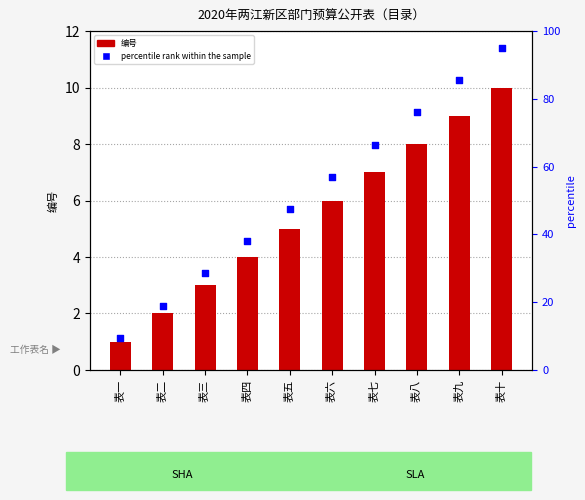

At how many categories does at least one series exceed 25?

8